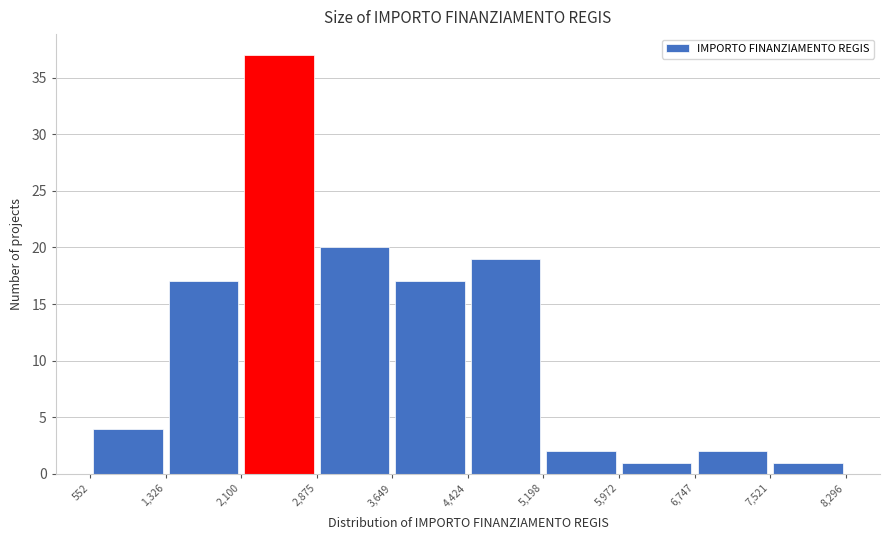

Reading left to right, transcribe this chart: for each bar, give the range it covers on the x-axis and its height. The values are not printed on the chart, so give them approximately, as read against the axis.

552 to 1,326: 4
1,326 to 2,100: 17
2,100 to 2,875: 37
2,875 to 3,649: 20
3,649 to 4,424: 17
4,424 to 5,198: 19
5,198 to 5,972: 2
5,972 to 6,747: 1
6,747 to 7,521: 2
7,521 to 8,296: 1